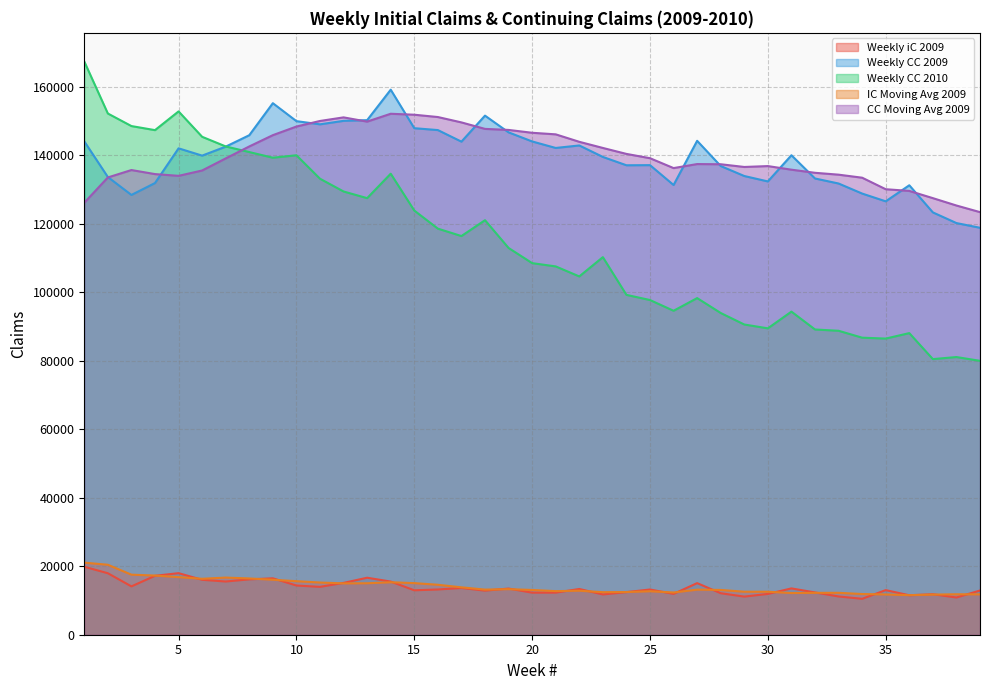

Where is IC Moving Avg 2009 nearest to the value 16293?

6